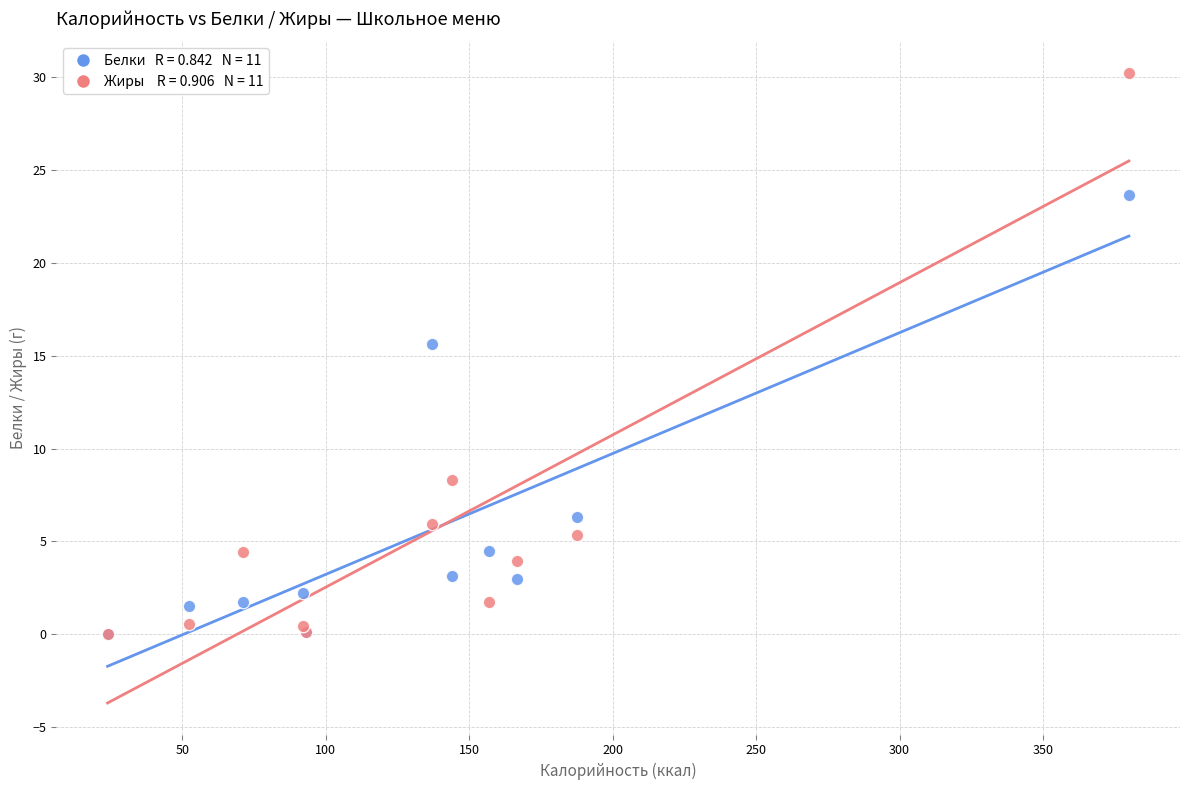

Across all series, what Y value is closest to 15?

15.6